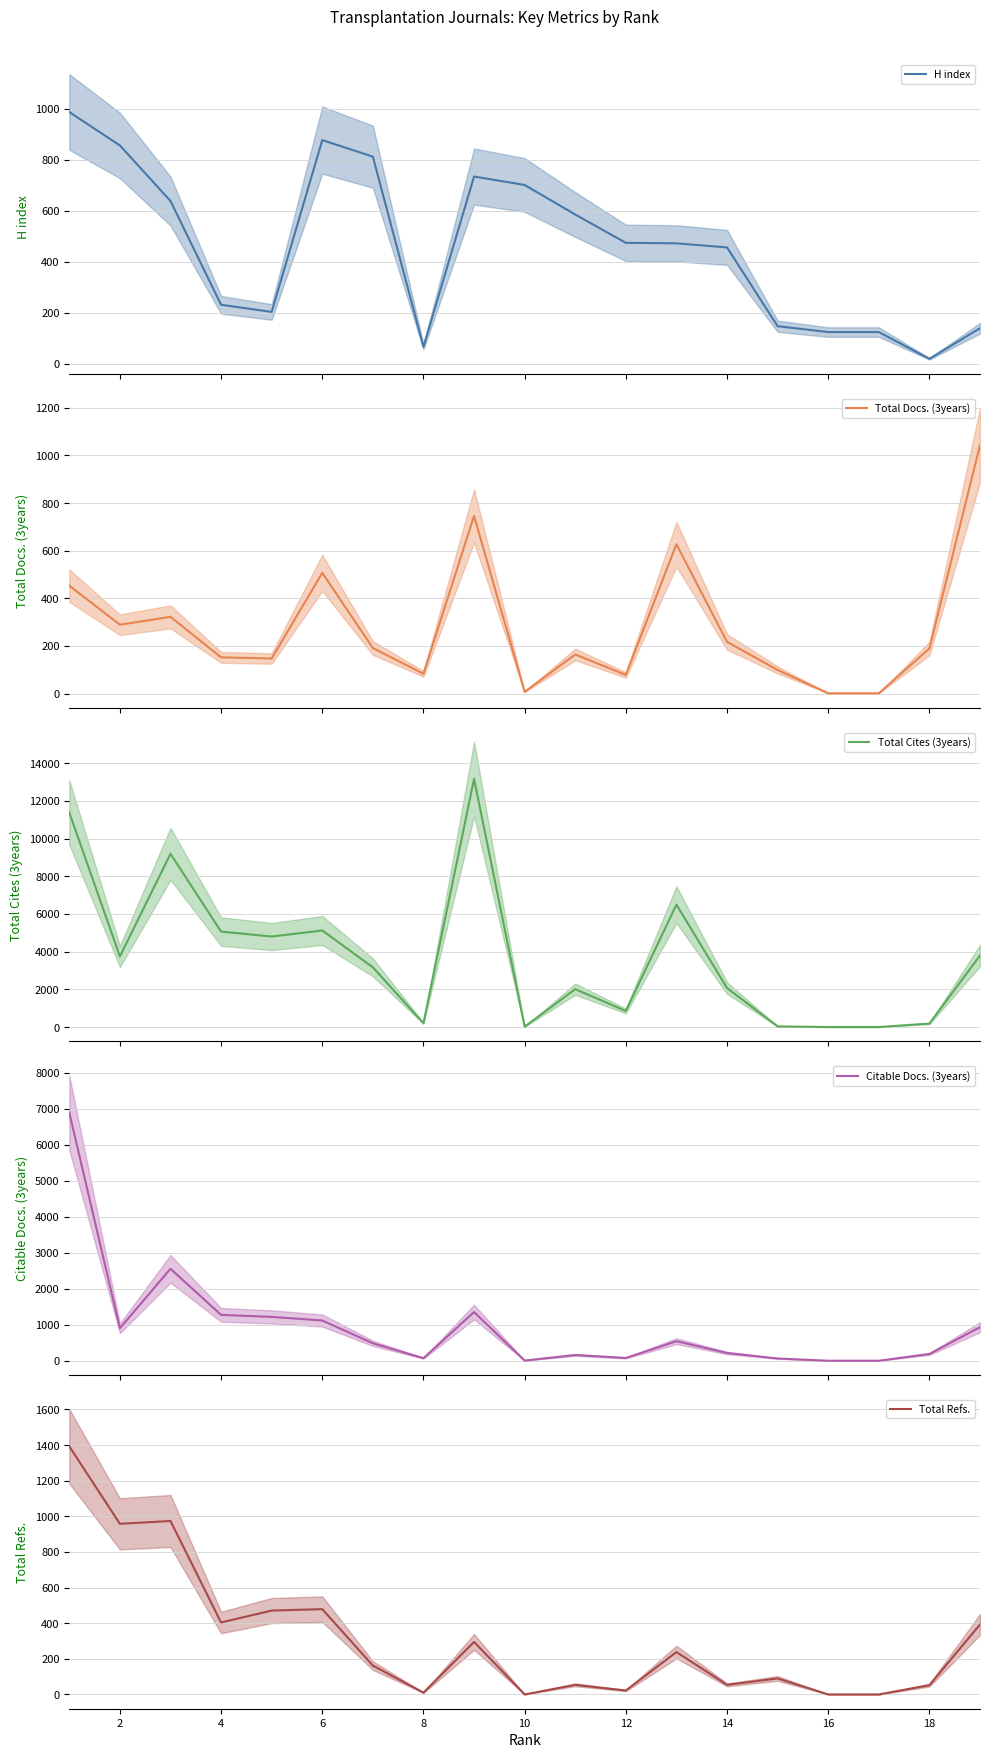

What is the highest value of the H index series?

988